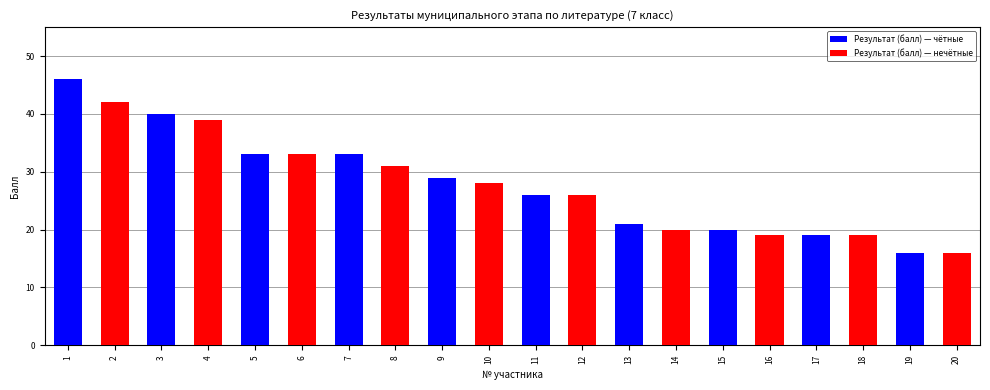

What is the total value across all series at 13?

41